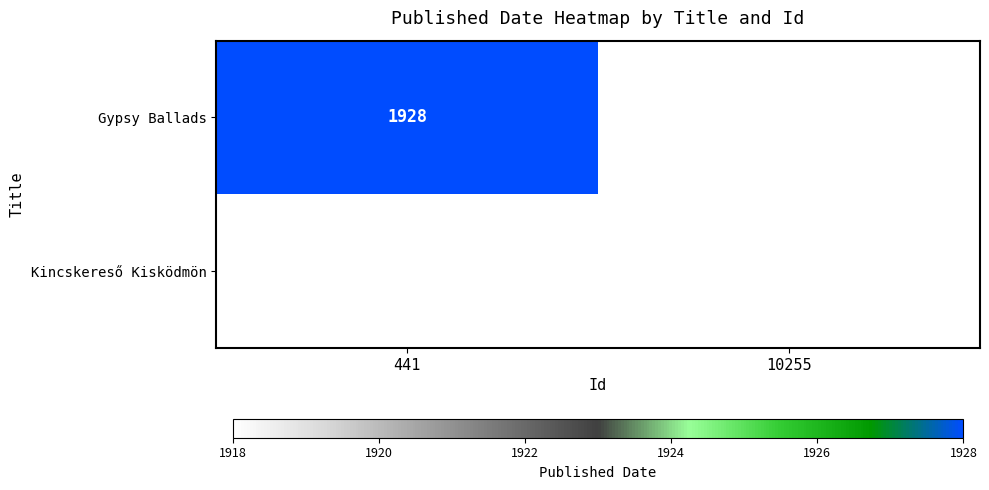

What is the difference between the highest and lowest values at 10255?

1918